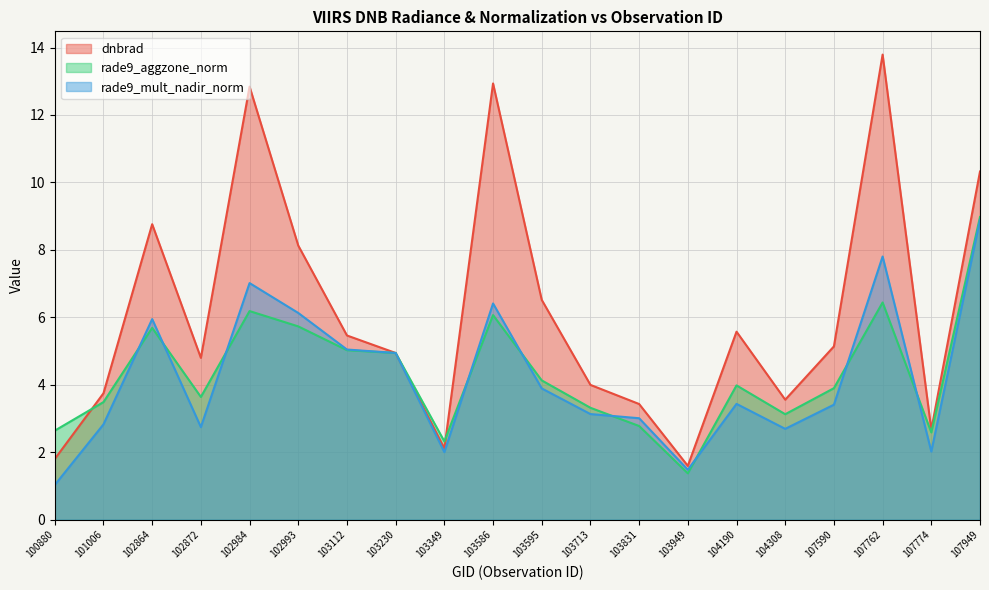

What is the value of the rade9_mult_nadir_norm point at the 16th from the left?

2.7